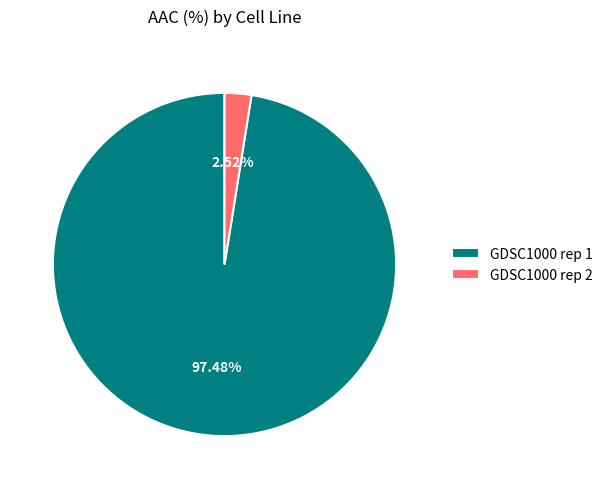

To the nearest percent, what is the combined percentage of GDSC1000 rep 1 and GDSC1000 rep 2?

100%